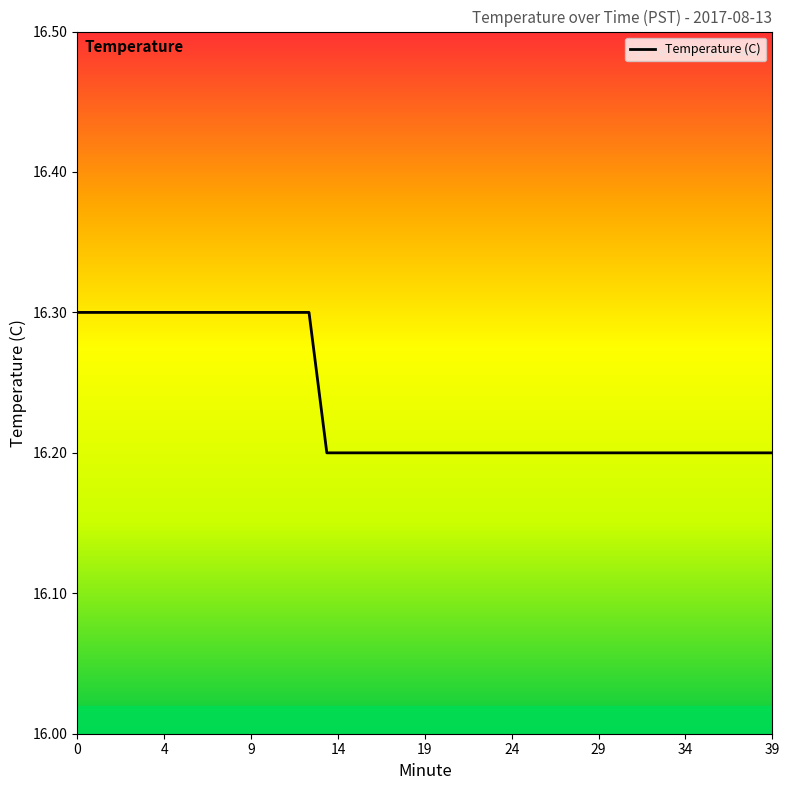

What is the greatest value displayed?

16.3